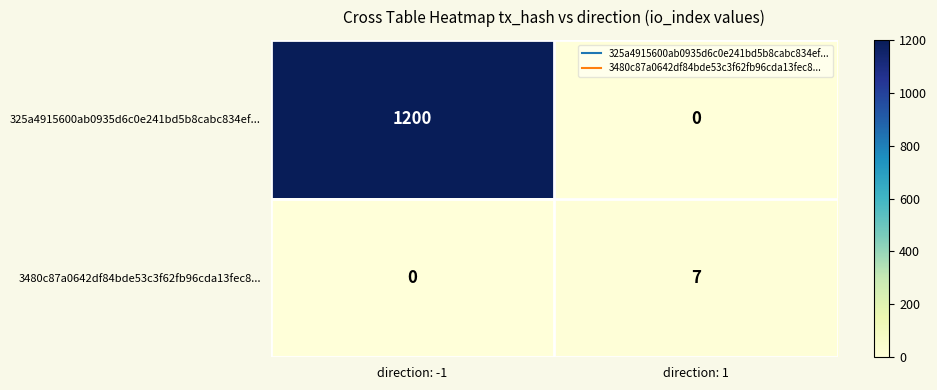

Which series has the largest total across all categories?

325a4915600ab0935d6c0e241bd5b8cabc834ef...